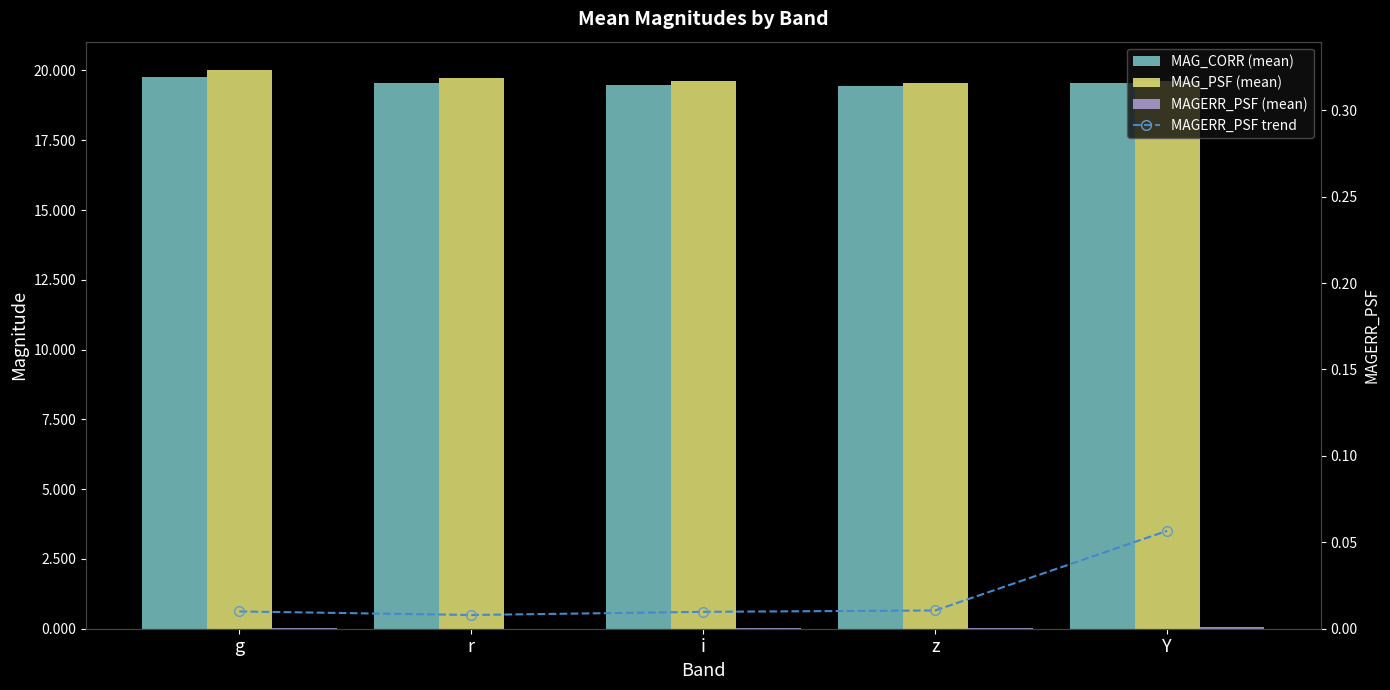

Reading left to right, transcribe all the data shown in this chart.

MAG_CORR (mean): 19.8	19.5	19.5	19.4	19.5
MAG_PSF (mean): 20.0	19.7	19.6	19.5	19.6
MAGERR_PSF (mean): 0.0	0.0	0.0	0.0	0.1
MAGERR_PSF trend: 0.0	0.0	0.0	0.0	0.1